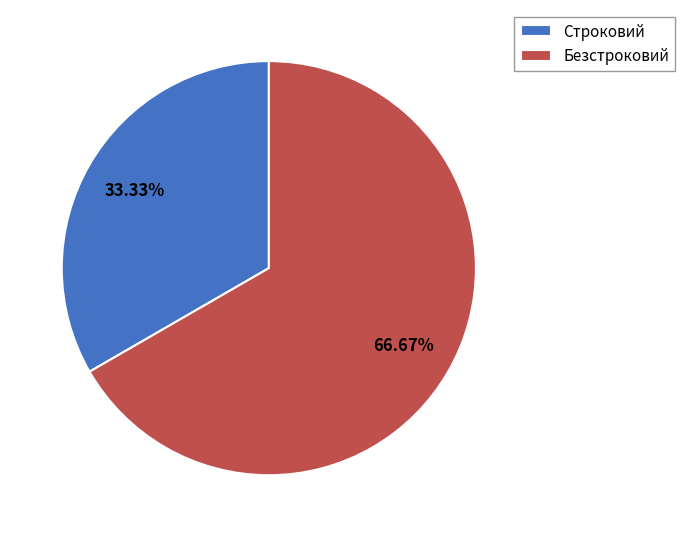

What portion of the pie excludes Безстроковий?

33.3%